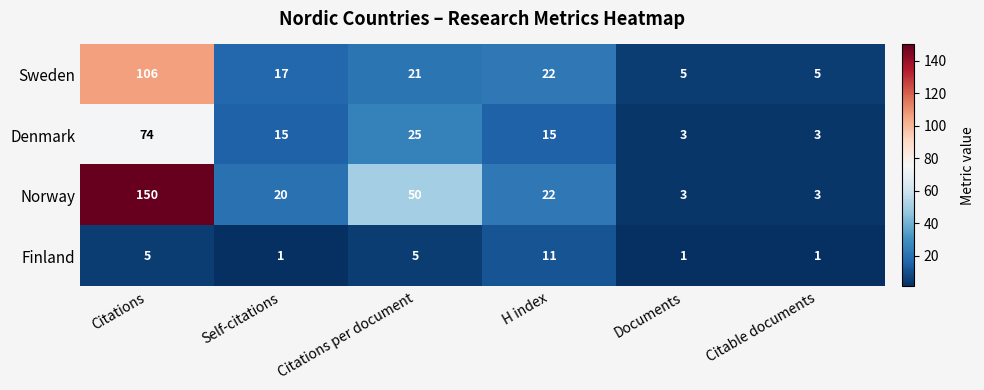

Is it true that Sweden equals 34 at Citations per document?

False